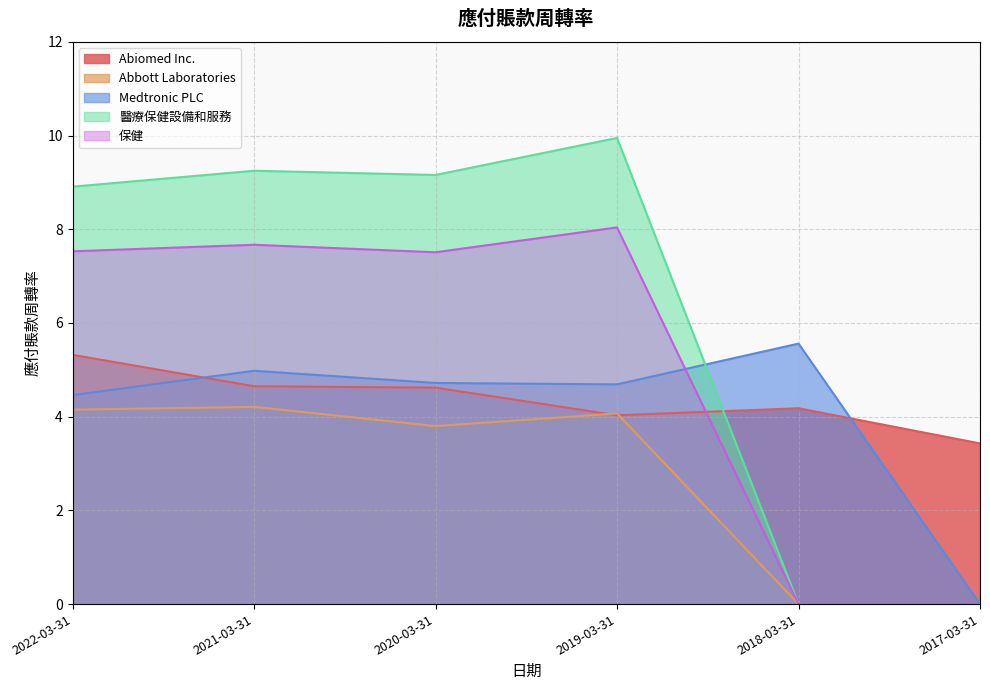

True or false: 醫療保健設備和服務 has a value of 4.4 at 2022-03-31.

False